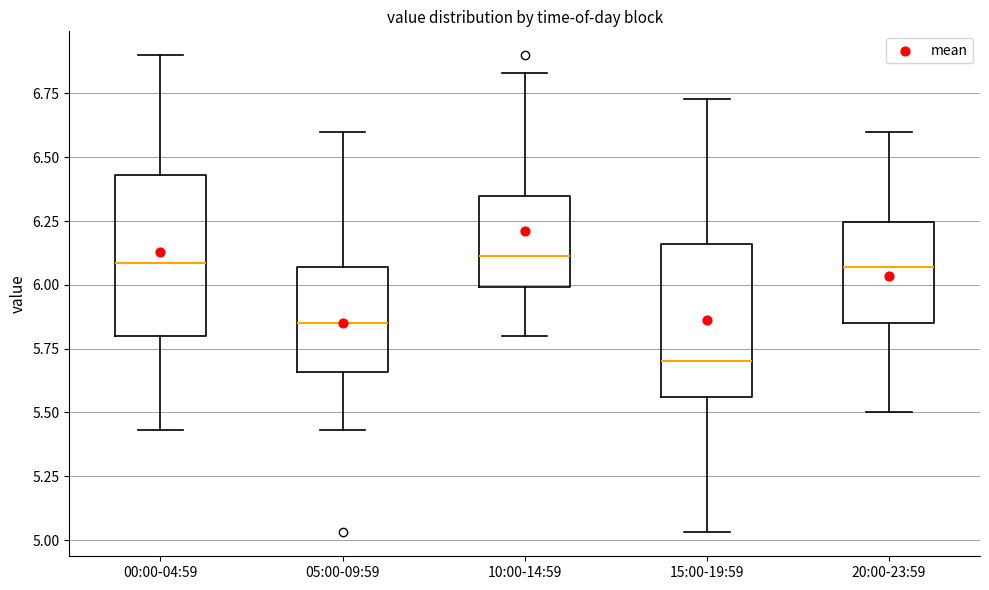

Which box has the lowest median line?

15:00-19:59